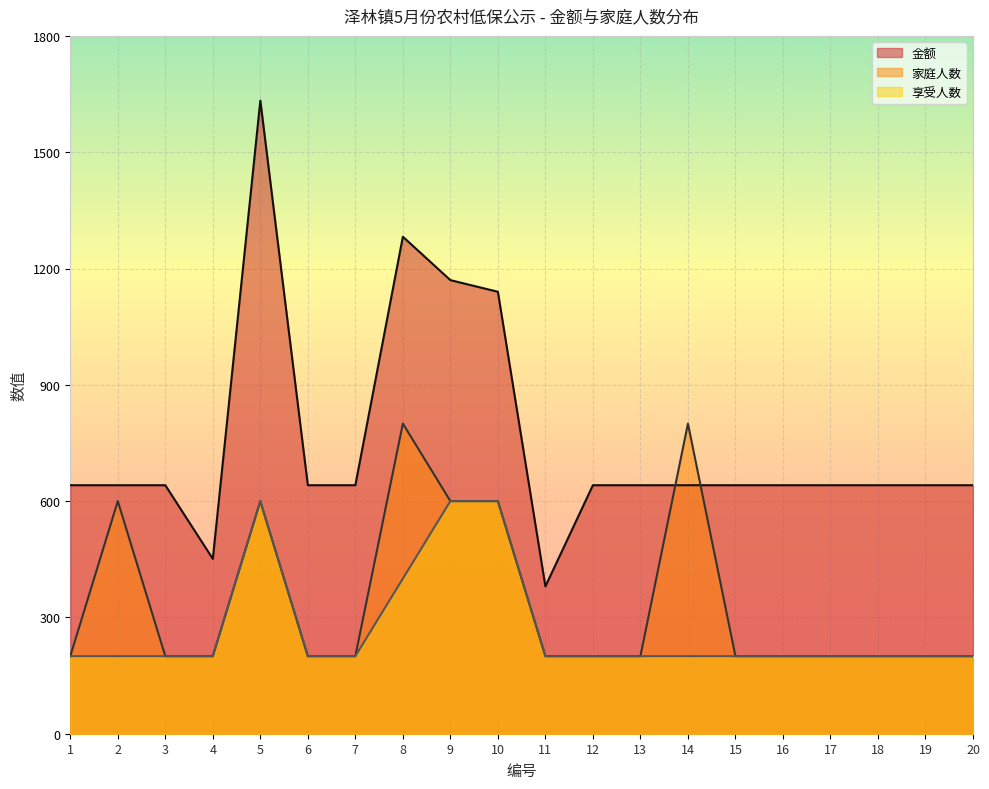

What is the difference between the second highest and minimum values in the 享受人数 series?

400